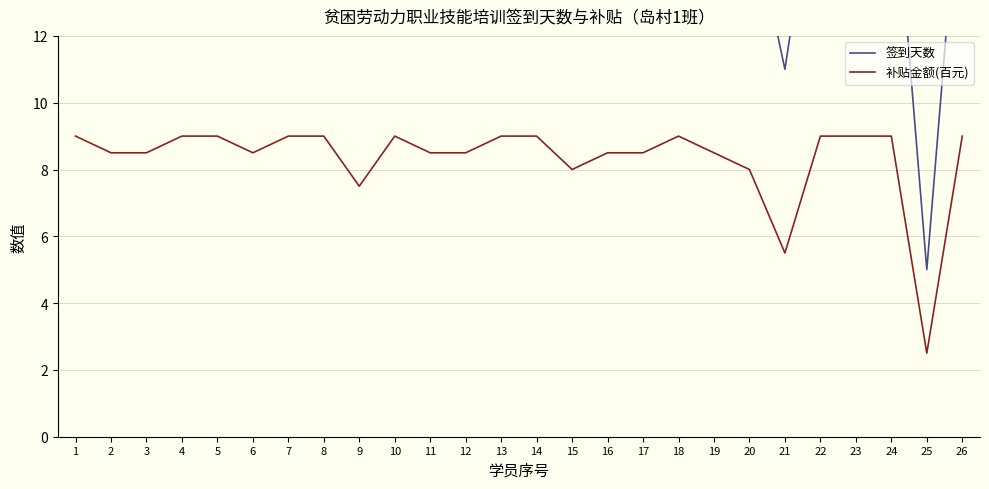

What is the highest value of the 签到天数 series?

18.0